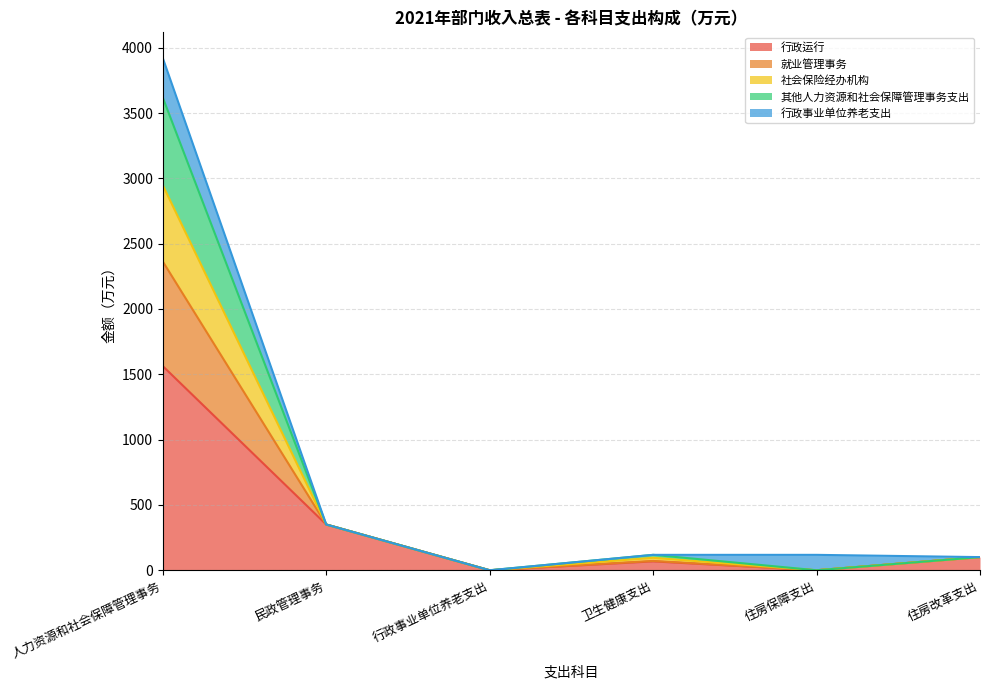

At which category is the sum across all series the highest?

人力资源和社会保障管理事务